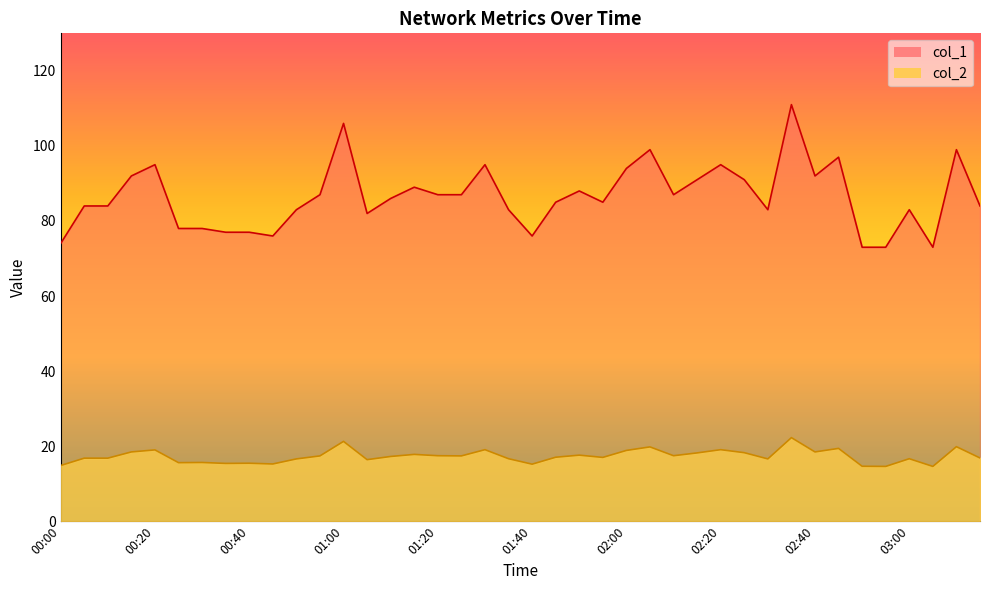

What is the highest value of the col_2 series?

22.3